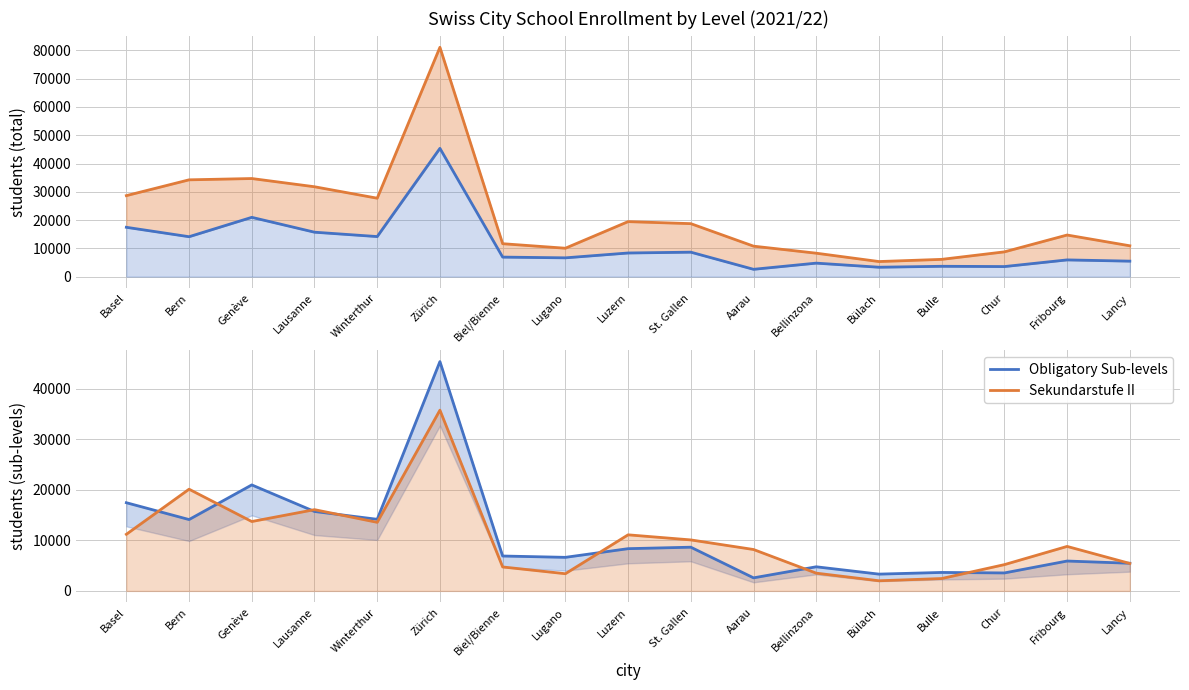

What is the total value across all series at Biel/Bienne?

30187